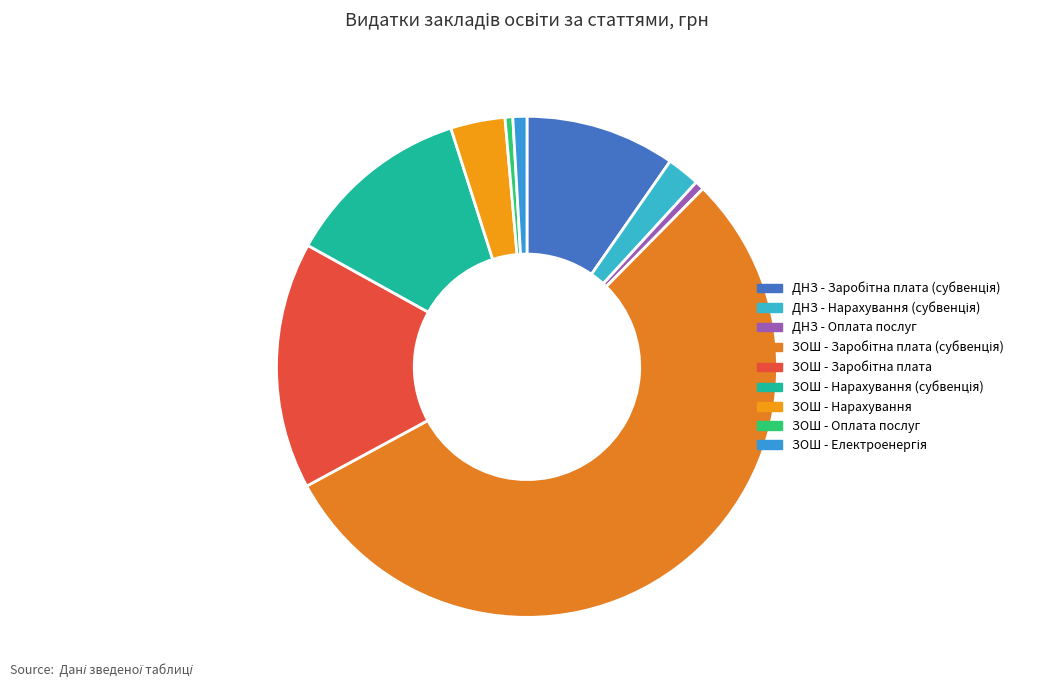

Count the number of slices in the pie.

9